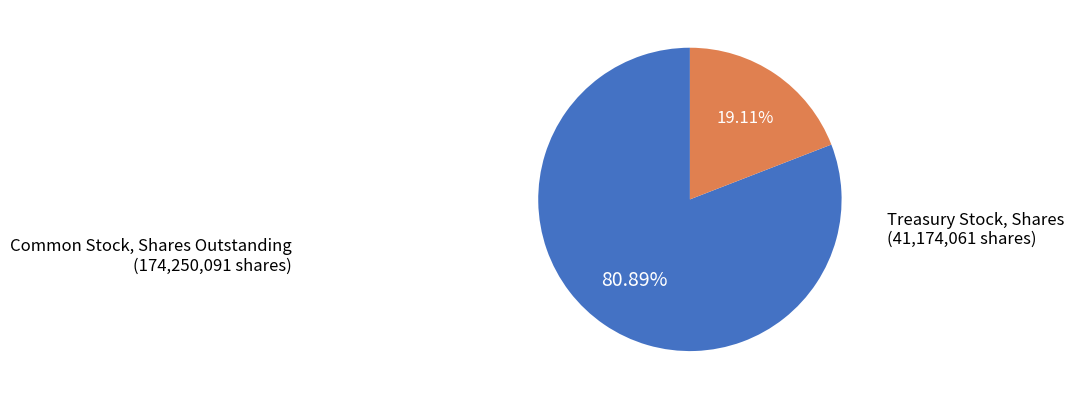

Which category accounts for the majority?

Common Stock, Shares Outstanding